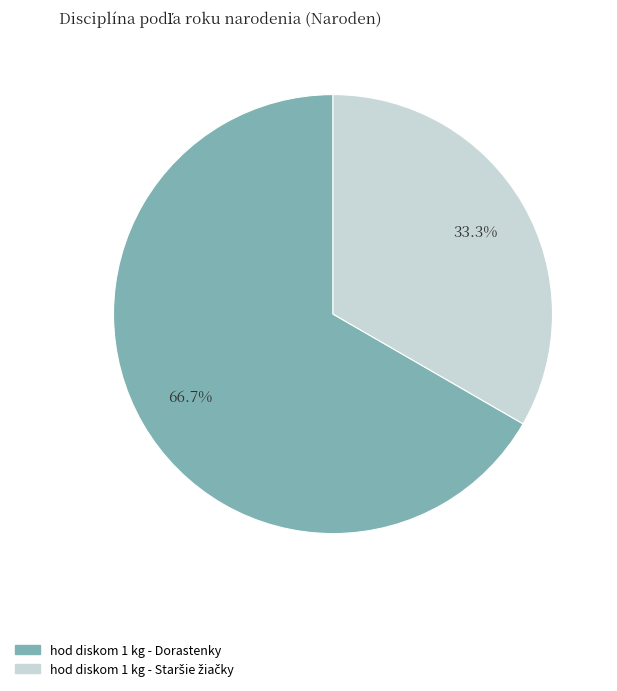

Count the number of slices in the pie.

2